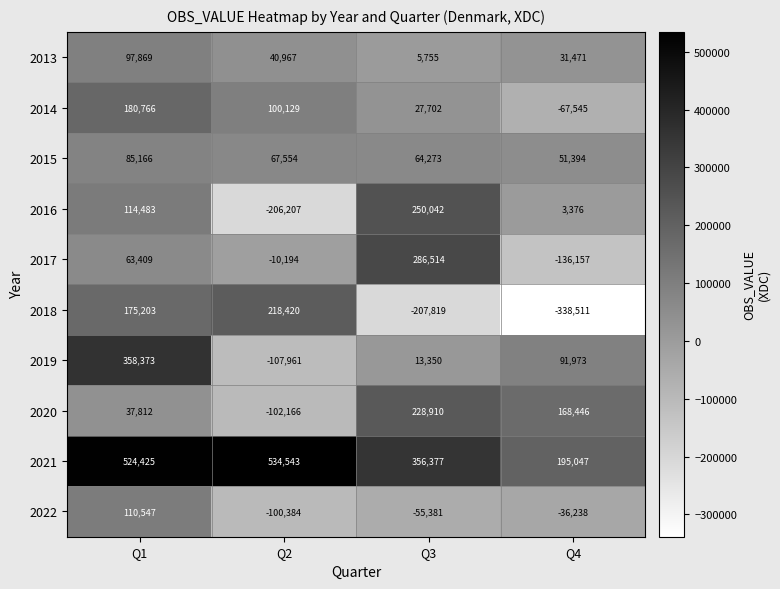

What is the spread (max minus min) of values at Q1?

486613